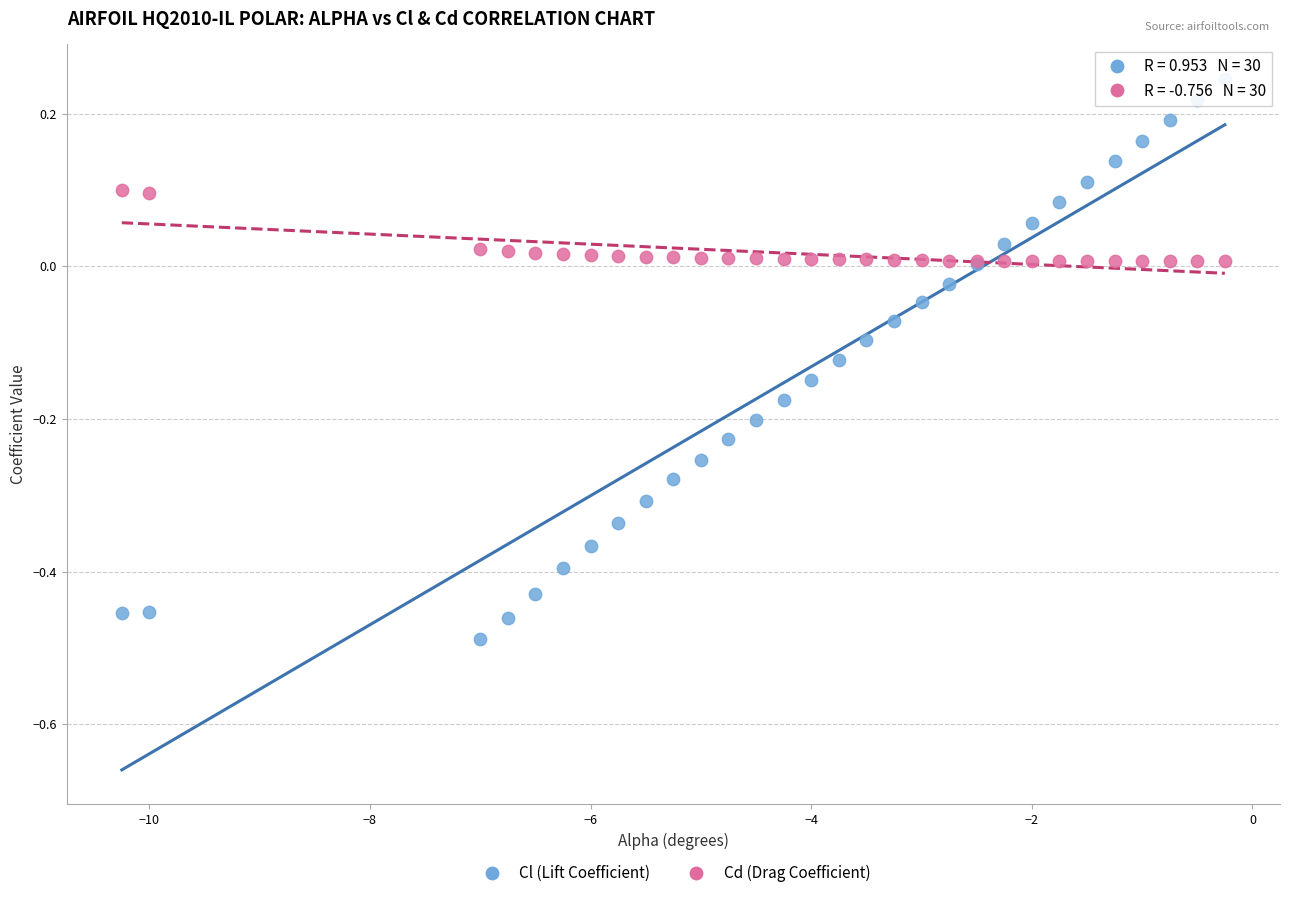

What are all the series names shown in the legend?

Cl (Lift Coefficient), Cd (Drag Coefficient)